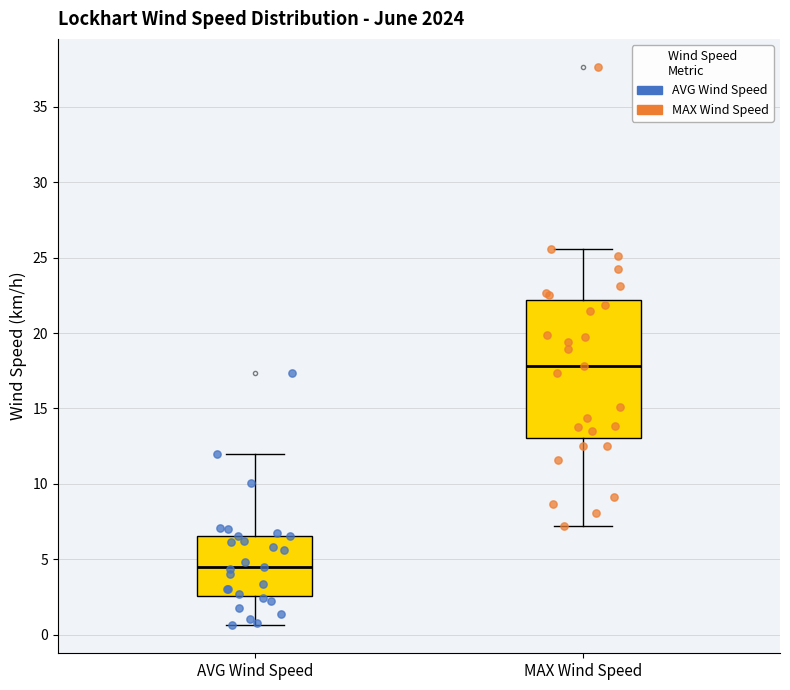

Reading left to right, read every box against the y-axis: the position of its median line, the range the box covers, and the ends of its whiskers. The values are not printed on the chart, so give them approximately, as read against the axis.

AVG Wind Speed: median 4.5, box 2.5 to 6.5, whiskers 0.5 to 12.0
MAX Wind Speed: median 18.0, box 13.0 to 22.0, whiskers 7.0 to 25.5